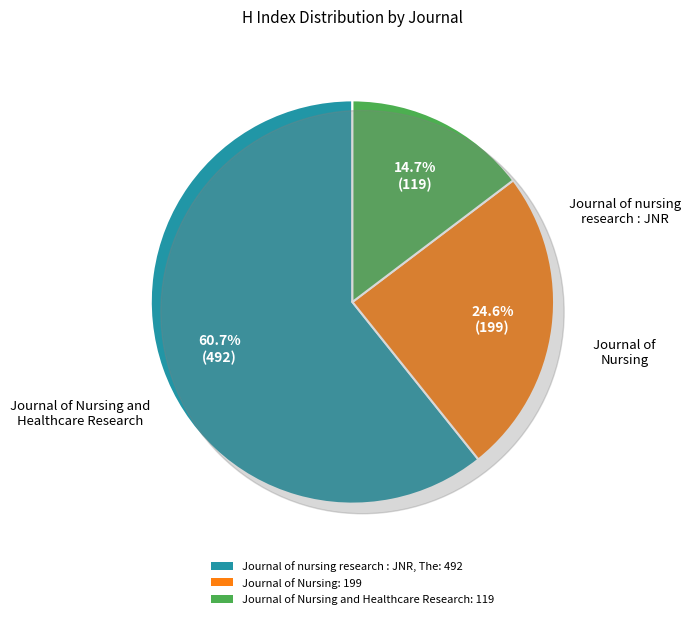

What percentage is the Journal of nursing research : JNR, The slice, to the nearest percent?

61%